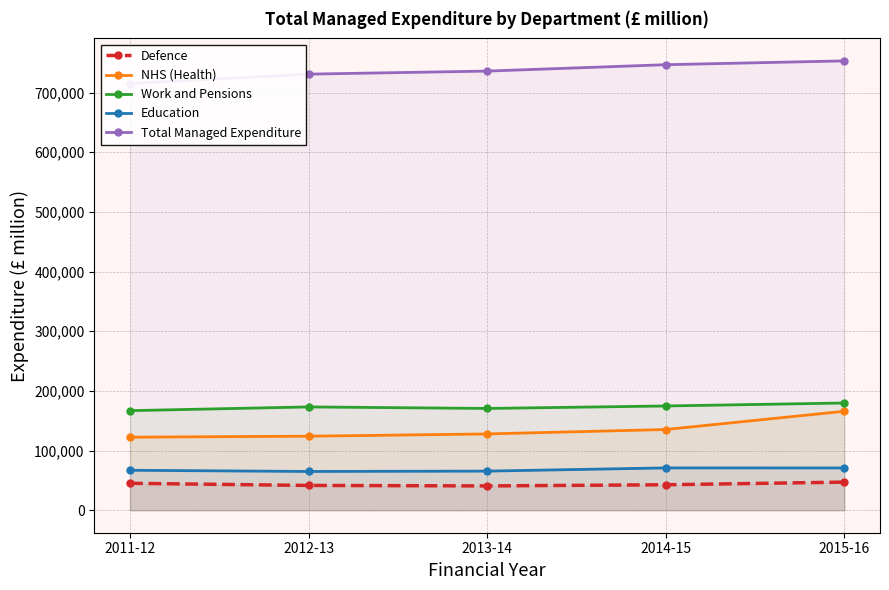

Which has a higher value, 2014-15 or 2015-16?

2015-16